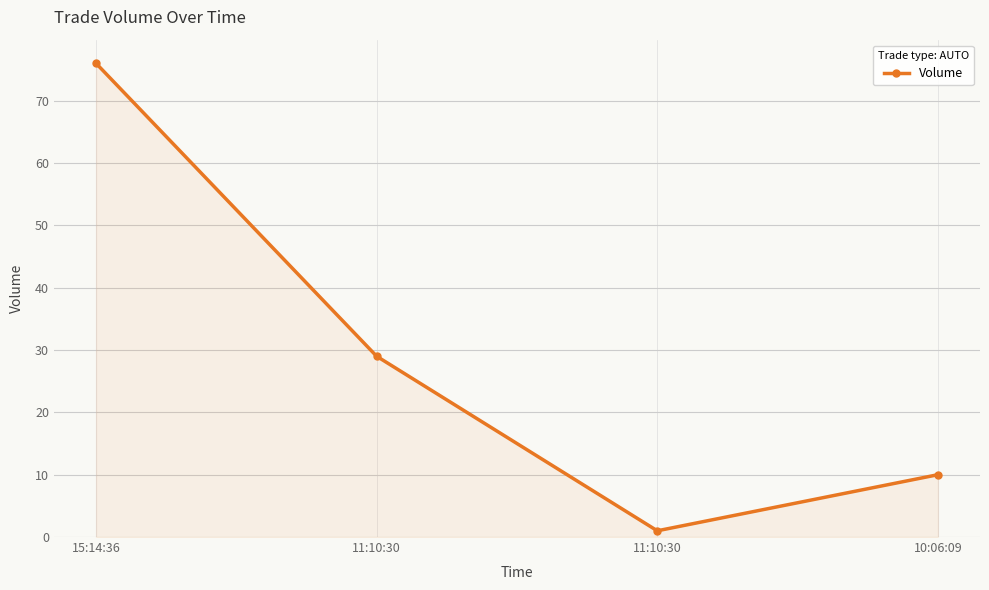

How many categories are shown in the chart?

4